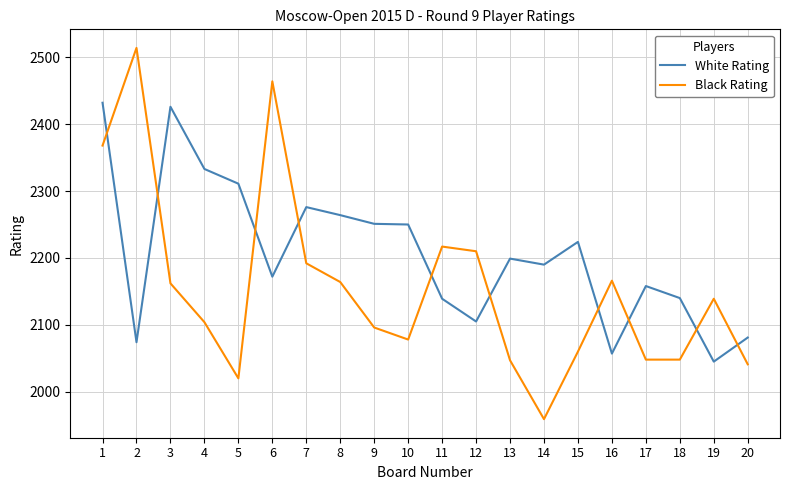

Which series has the largest range (max minus min)?

Black Rating